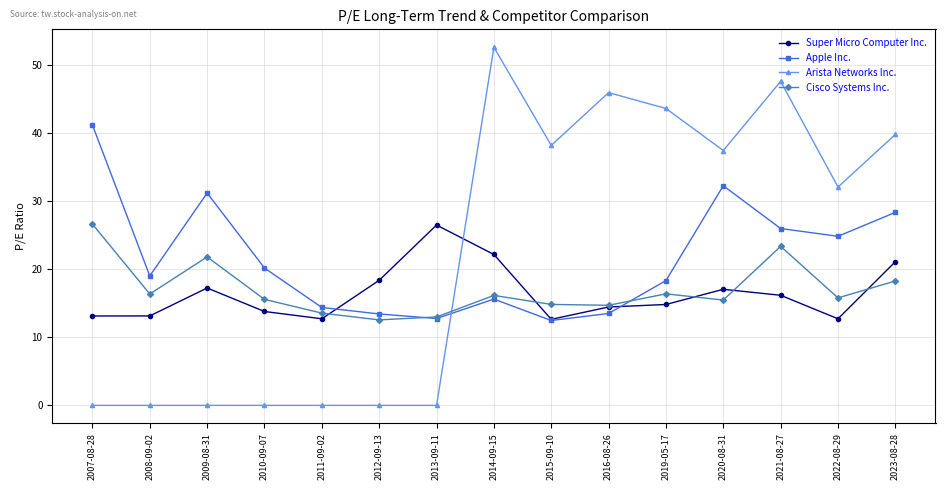

What is the total value across all series at 2013-09-11?

52.2